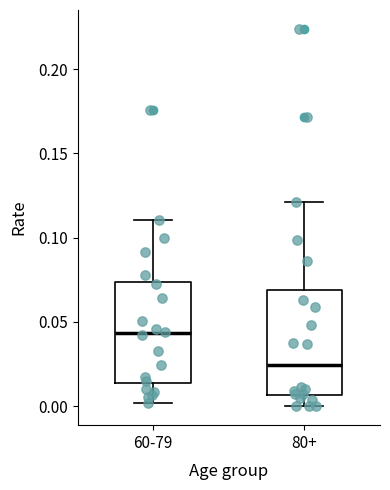

Reading left to right, transcribe this box plot: for each box, give where its median line is, the range the box spans, and where its two whiskers end, as read against the y-axis. The values are not printed on the chart, so give them approximately, as read against the axis.

60-79: median 0.045, box 0.015 to 0.075, whiskers 0.000 to 0.110
80+: median 0.025, box 0.005 to 0.070, whiskers 0.000 to 0.120